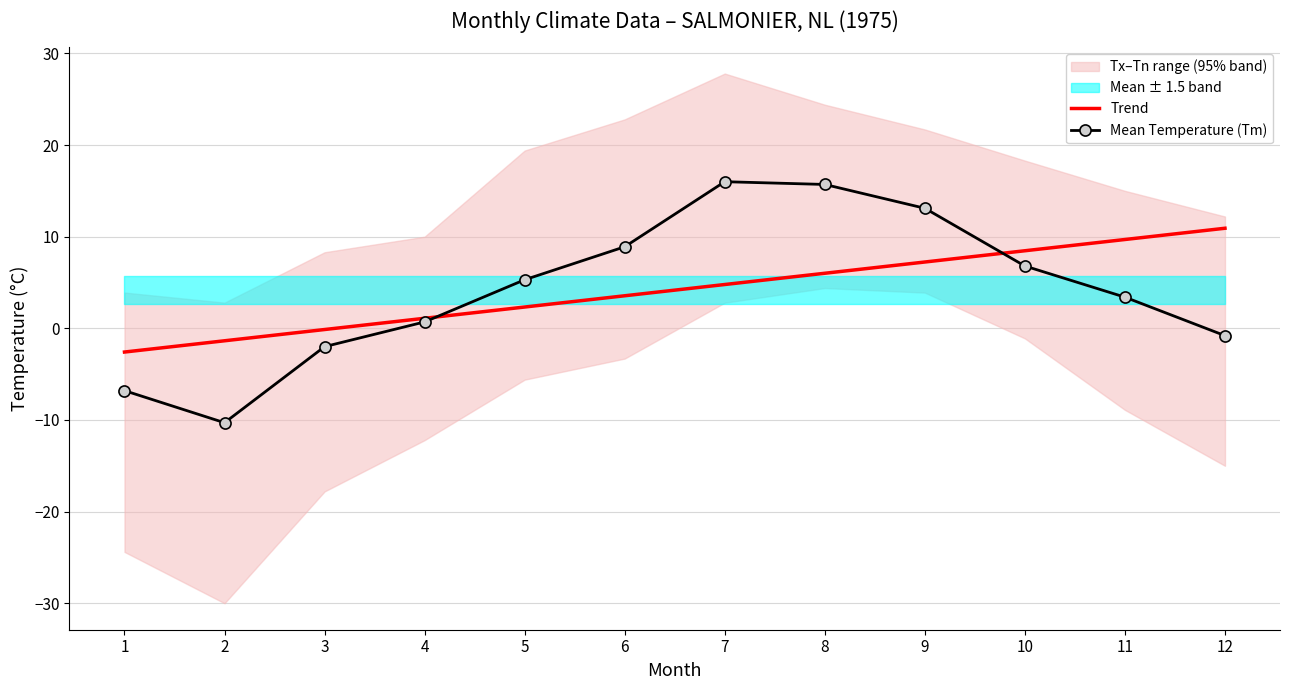

What is the difference between the highest and lowest values at 12?

11.7